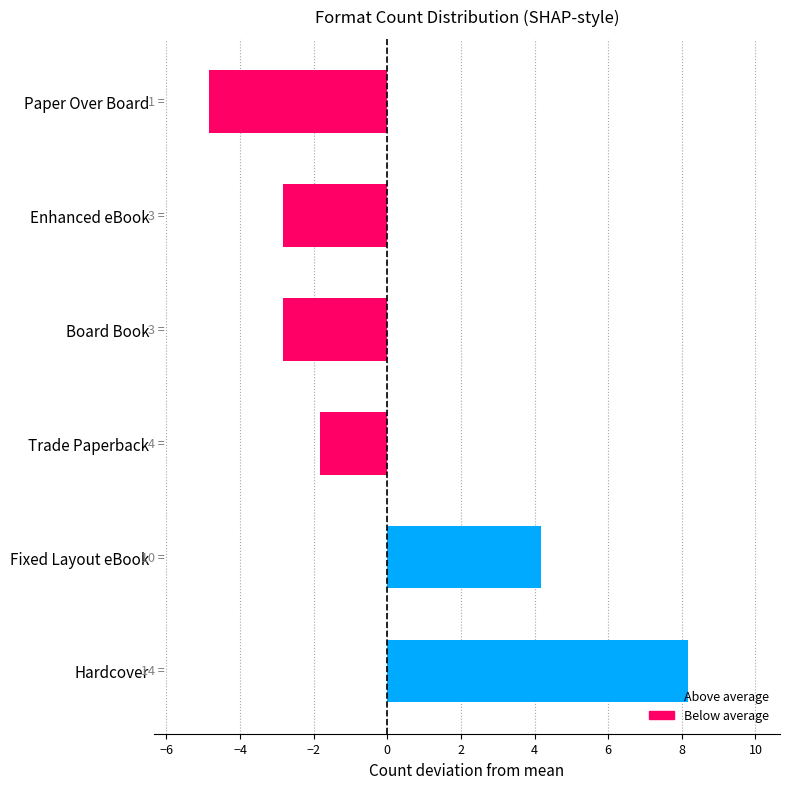

True or false: the data shows -8.3 at Paper Over Board.

False